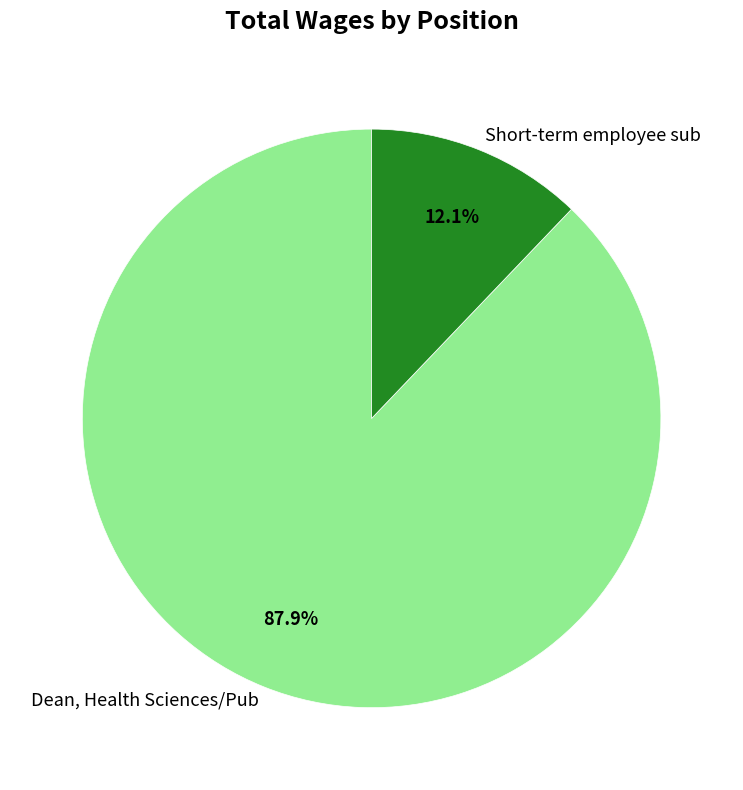

To the nearest percent, what percentage of the pie is Dean, Health Sciences/Pub?

88%